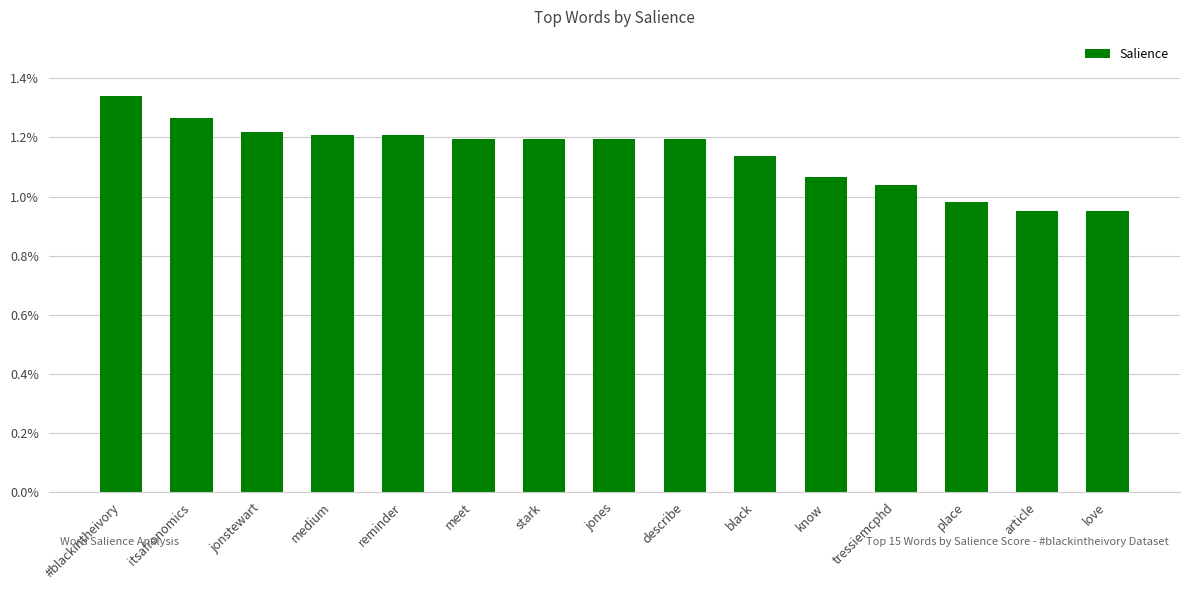

What is the sum of all values?

0.2